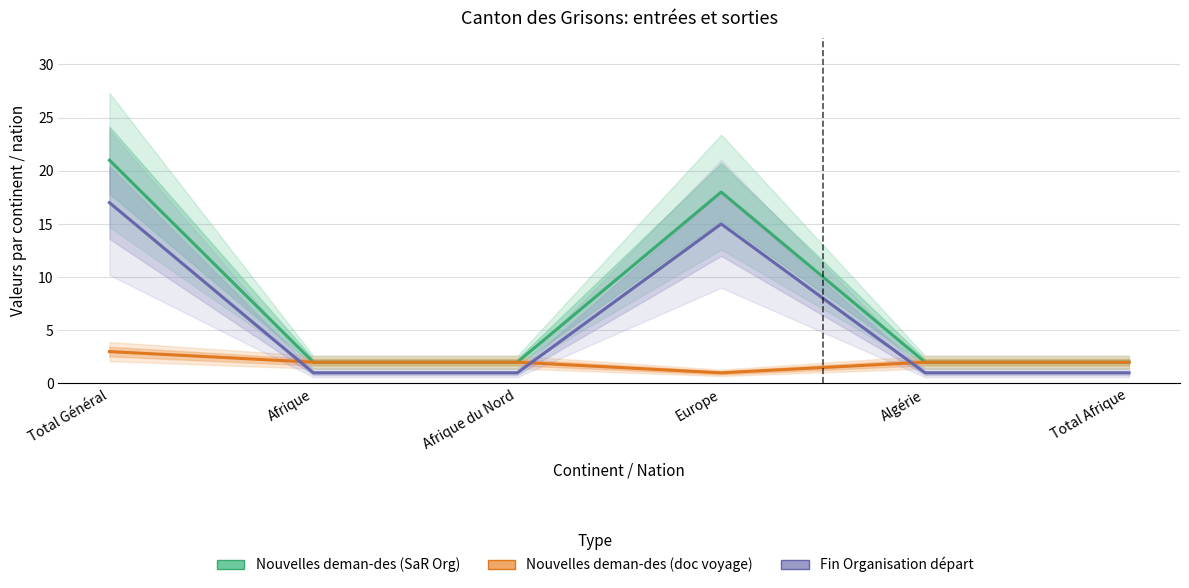

Which series changed the most between Afrique du Nord and Algérie?

Nouvelles deman-des (SaR Org)